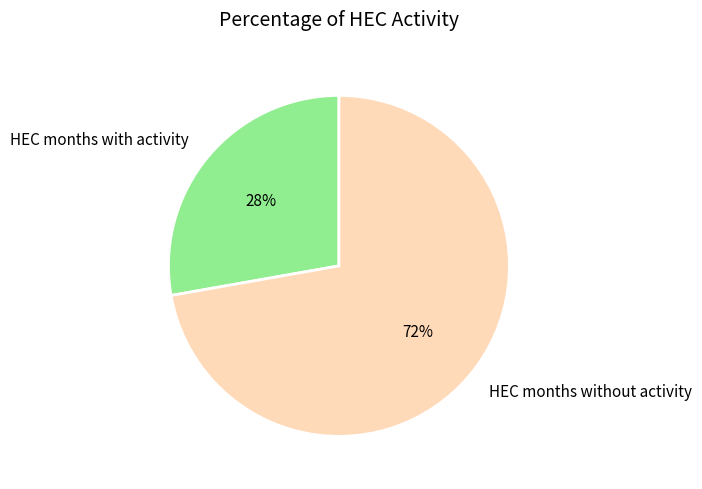

To the nearest percent, what is the difference between the largest and smallest slice percentages?

44%